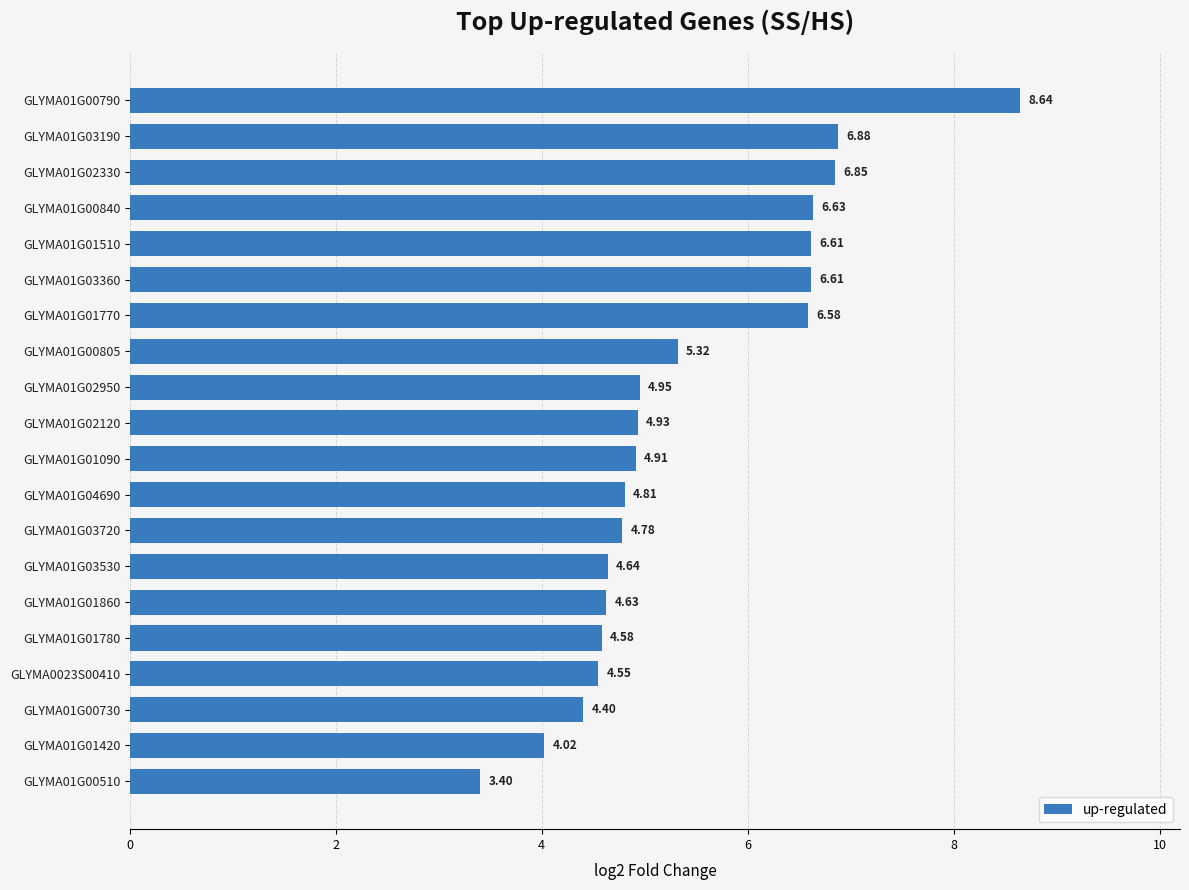

How many data points does each series have?

20